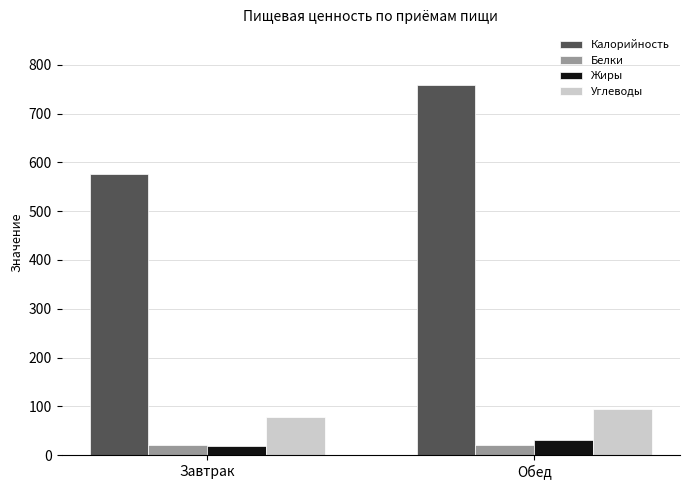

How many groups of bars are there?

2